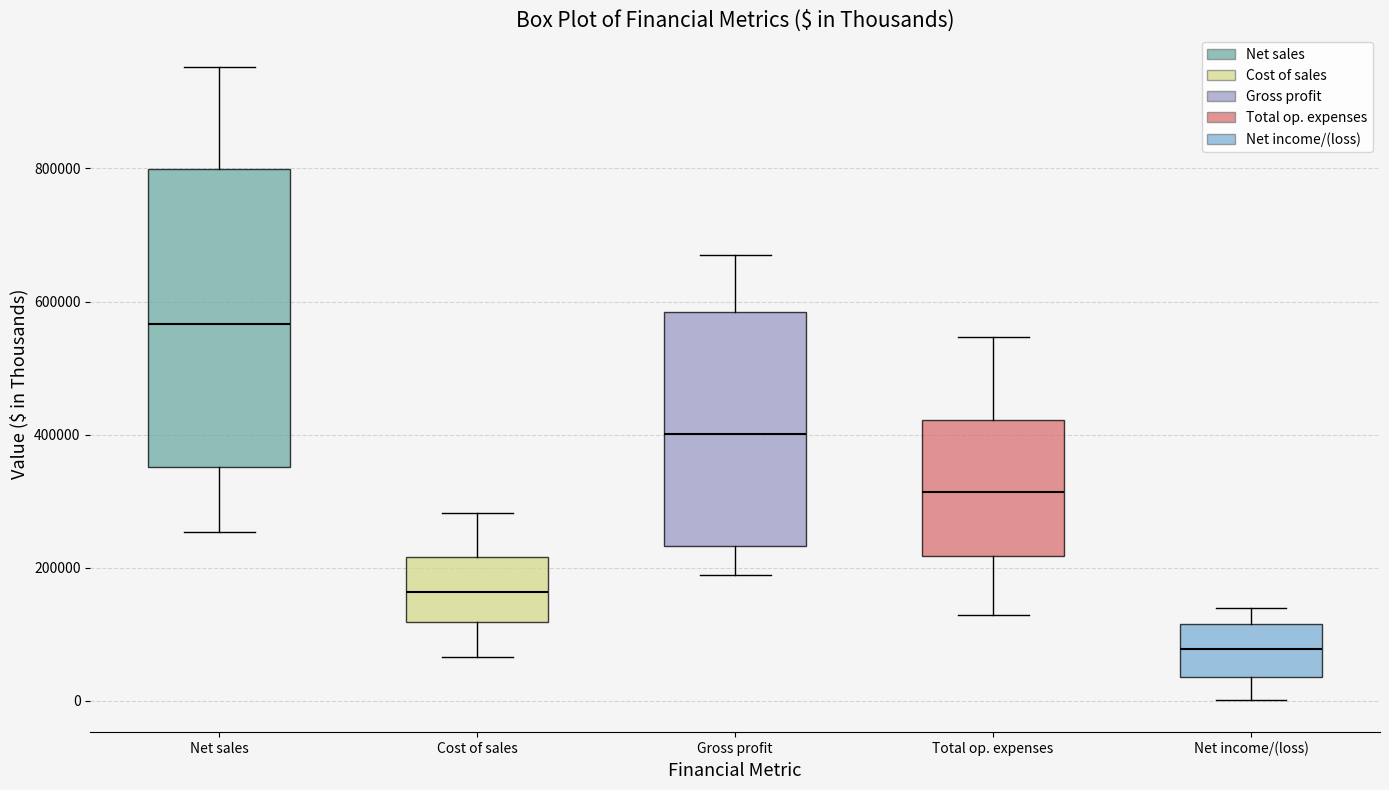

Reading left to right, read every box against the y-axis: the position of its median line, the range the box covers, and the ends of its whiskers. The values are not printed on the chart, so give them approximately, as read against the axis.

Net sales: median 560000, box 360000 to 800000, whiskers 260000 to 960000
Cost of sales: median 160000, box 120000 to 220000, whiskers 60000 to 280000
Gross profit: median 400000, box 240000 to 580000, whiskers 180000 to 660000
Total op. expenses: median 320000, box 220000 to 420000, whiskers 120000 to 540000
Net income/(loss): median 80000, box 40000 to 120000, whiskers 0 to 140000